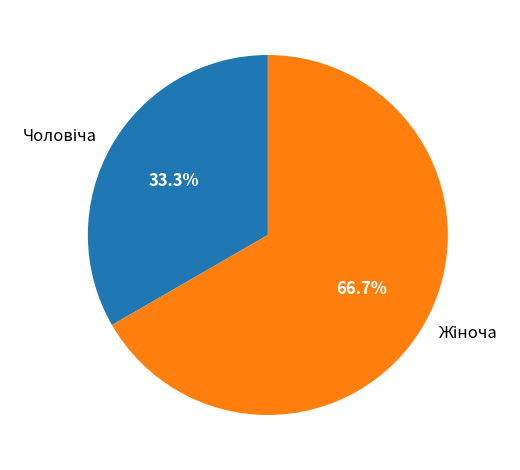

Rank the categories by value from lowest to highest.

Чоловіча, Жіноча